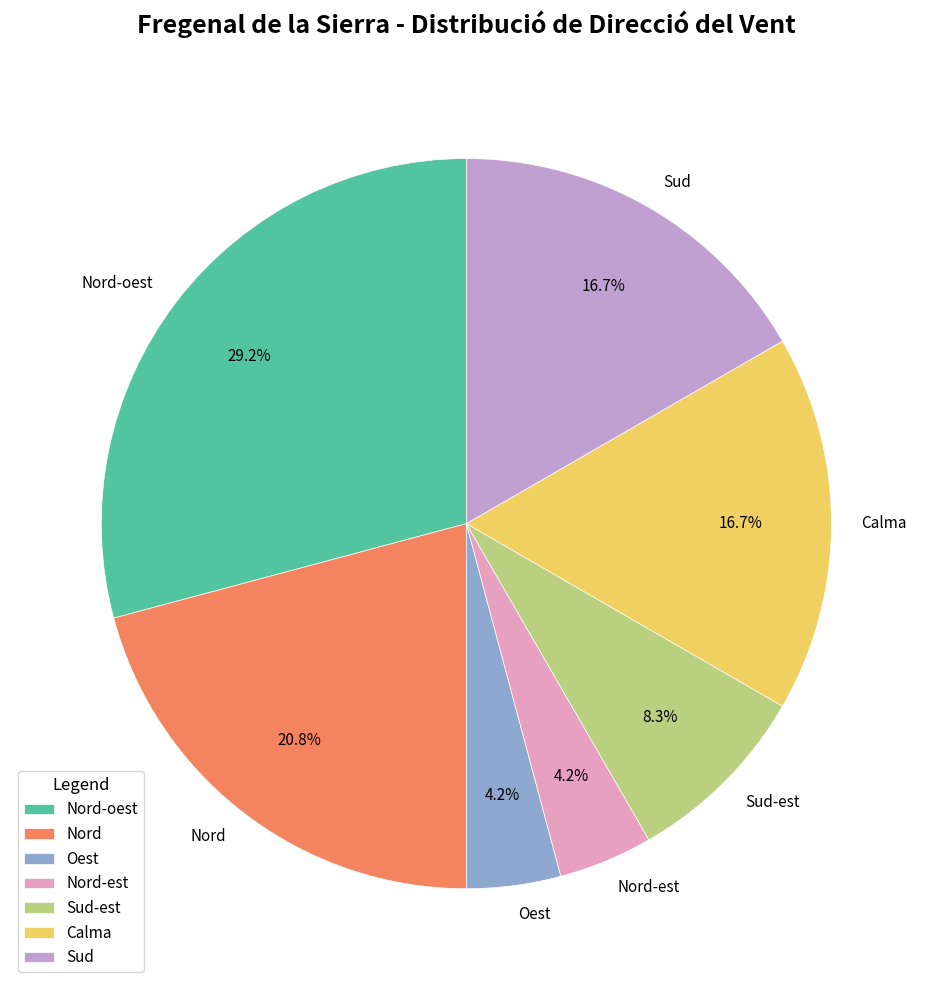

Approximately how many times larger is the value at Oest compared to Nord-est?

1.0